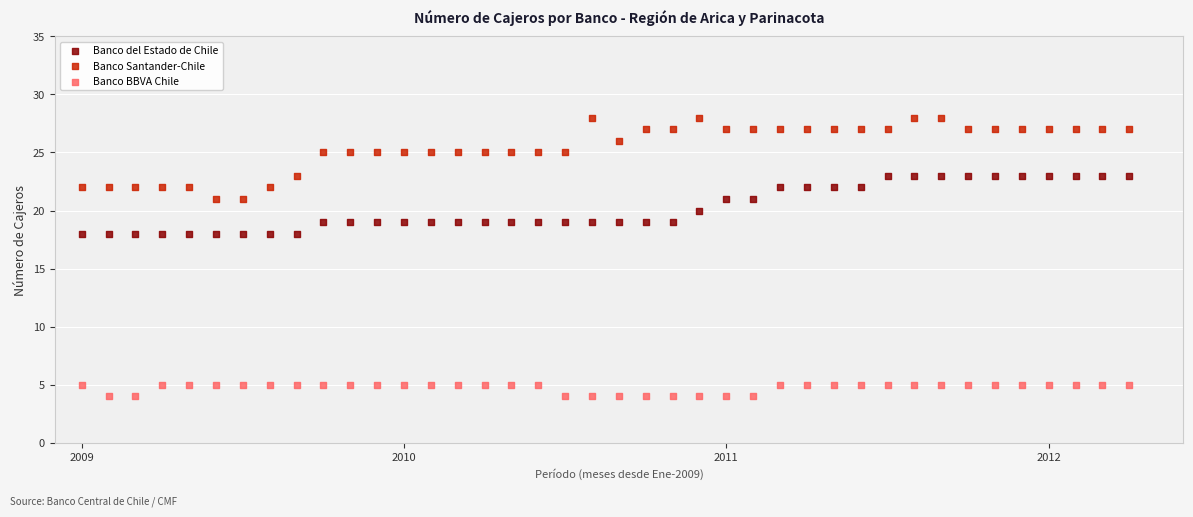

Which series reaches the minimum Y coordinate?

Banco BBVA Chile